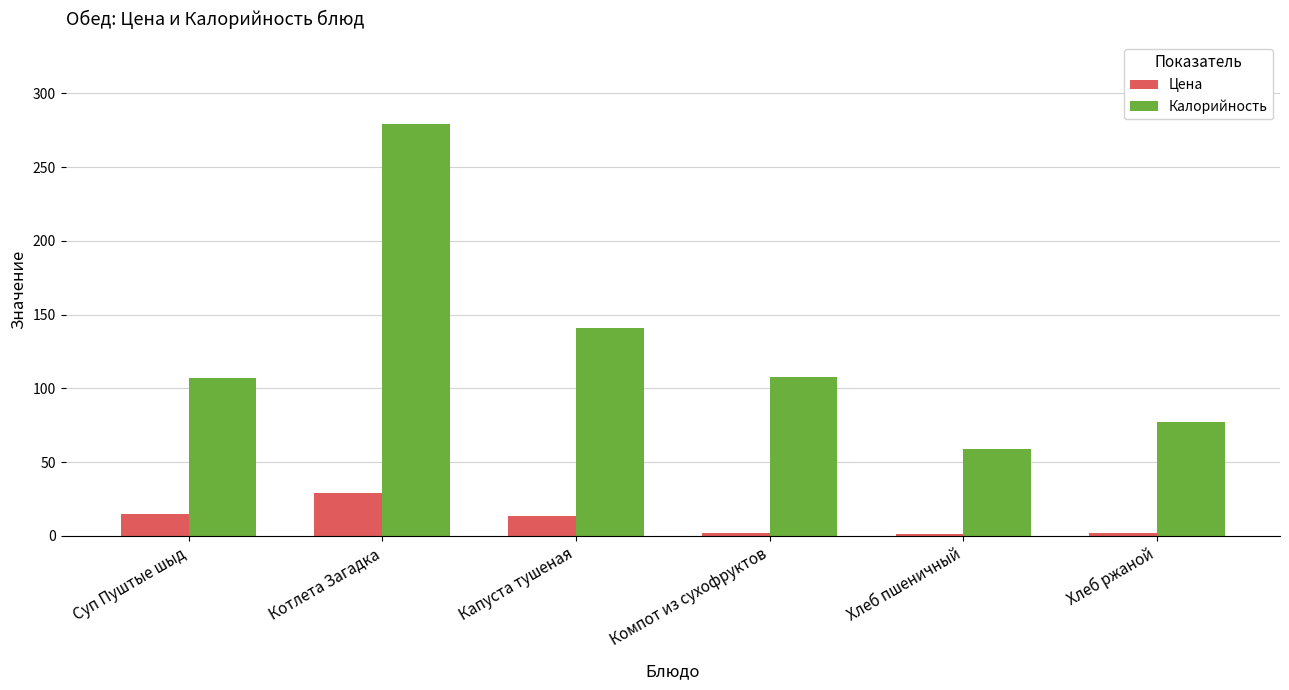

Which series has the largest range (max minus min)?

Калорийность